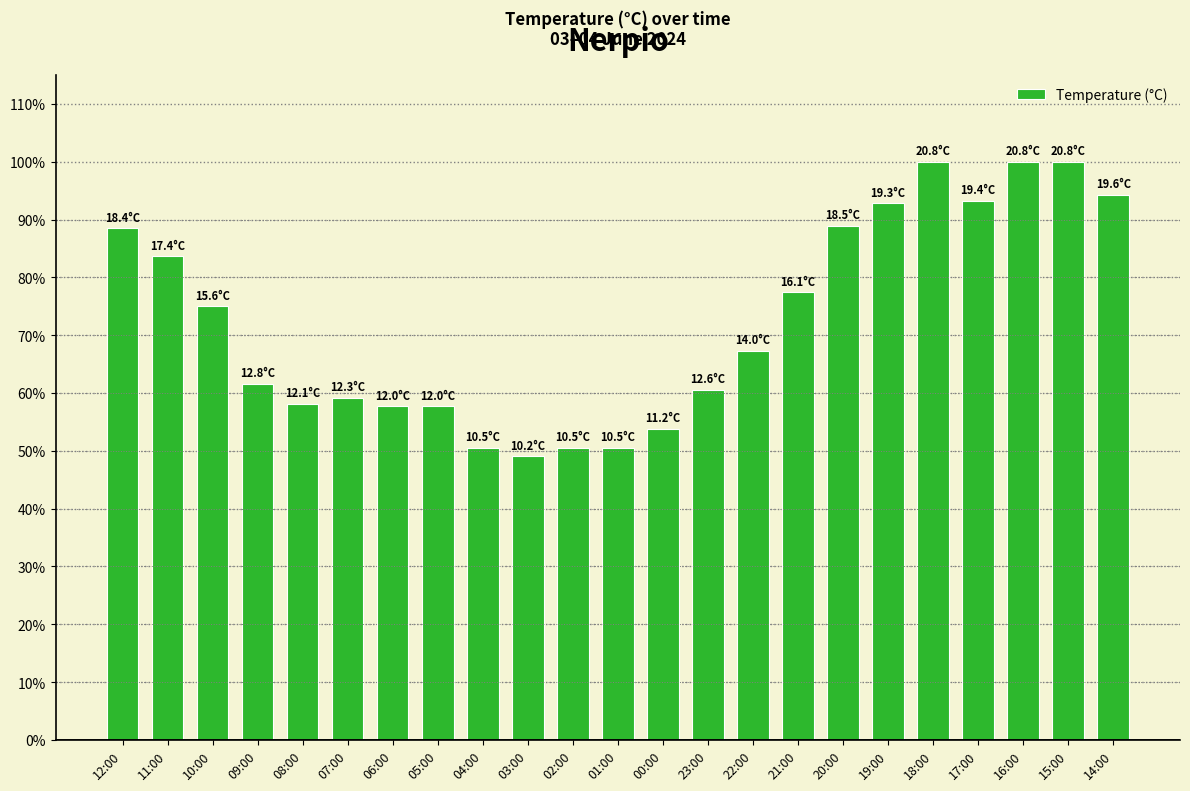

True or false: the data shows 0.2 at 03:00.

False